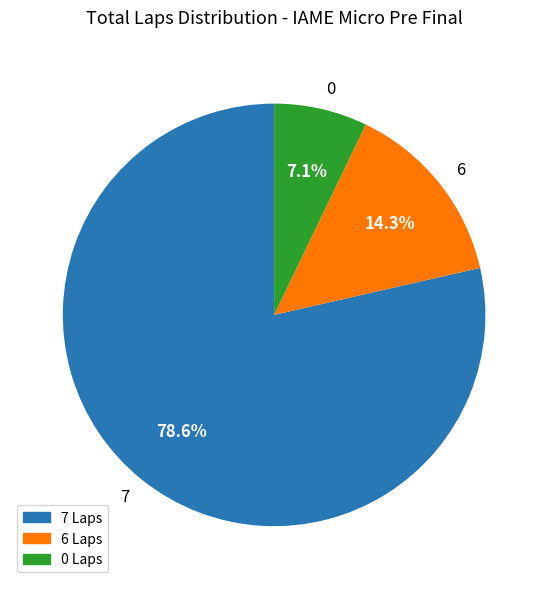

What is the largest slice in the pie chart?

7